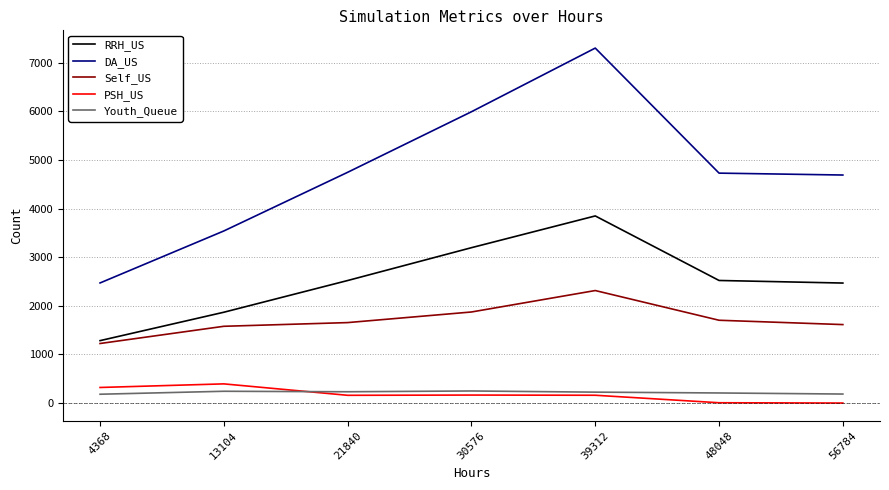

At which category is the sum across all series the highest?

39312